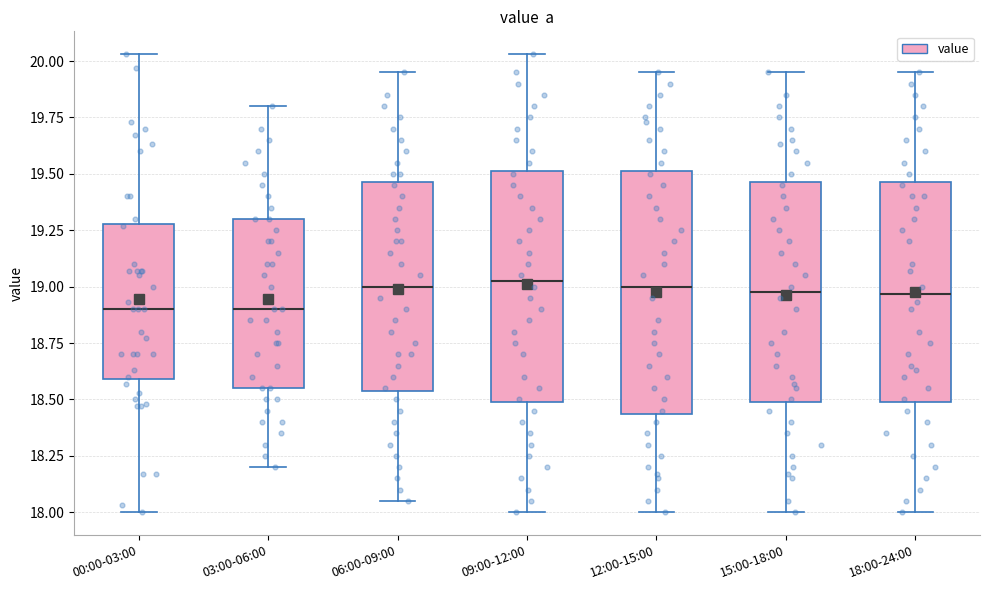

Reading left to right, read every box against the y-axis: the position of its median line, the range the box covers, and the ends of its whiskers. The values are not printed on the chart, so give them approximately, as read against the axis.

00:00-03:00: median 18.90, box 18.60 to 19.30, whiskers 18.00 to 20.05
03:00-06:00: median 18.90, box 18.55 to 19.30, whiskers 18.20 to 19.80
06:00-09:00: median 19.00, box 18.55 to 19.45, whiskers 18.05 to 19.95
09:00-12:00: median 19.05, box 18.50 to 19.50, whiskers 18.00 to 20.05
12:00-15:00: median 19.00, box 18.45 to 19.50, whiskers 18.00 to 19.95
15:00-18:00: median 19.00, box 18.50 to 19.45, whiskers 18.00 to 19.95
18:00-24:00: median 18.95, box 18.50 to 19.45, whiskers 18.00 to 19.95